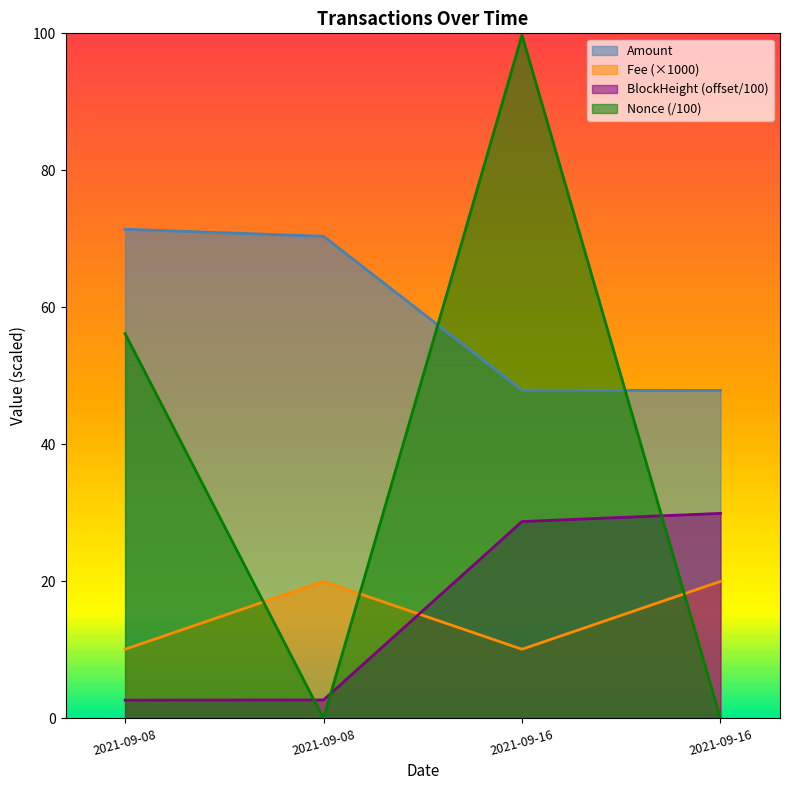

What are all the series names shown in the legend?

Amount, Fee (×1000), BlockHeight (offset/100), Nonce (/100)